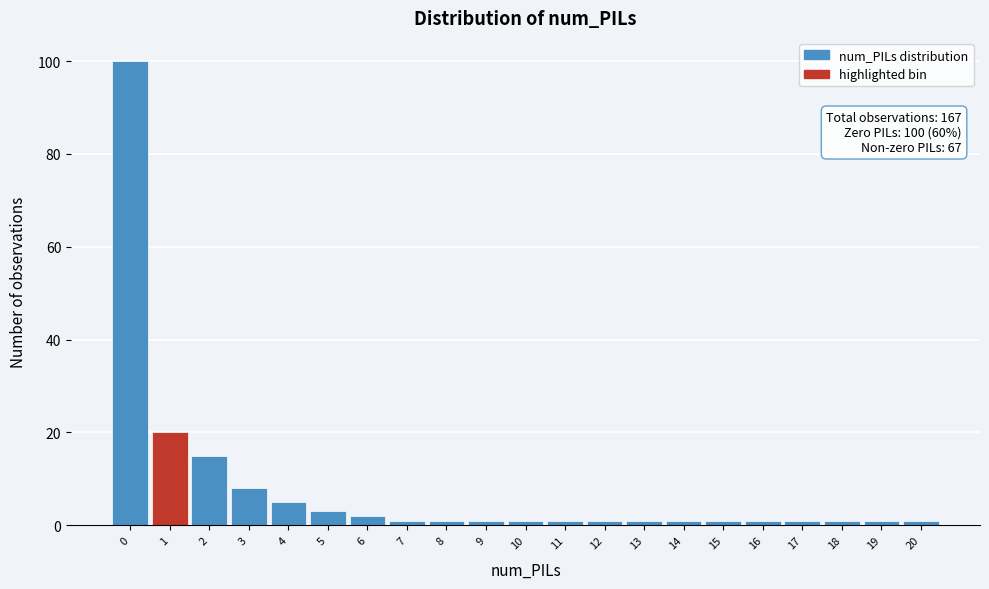

Reading right to left, what are all the values shown in this chart?

1	1	1	1	1	1	1	1	1	1	1	1	1	1	2	3	5	8	15	20	100